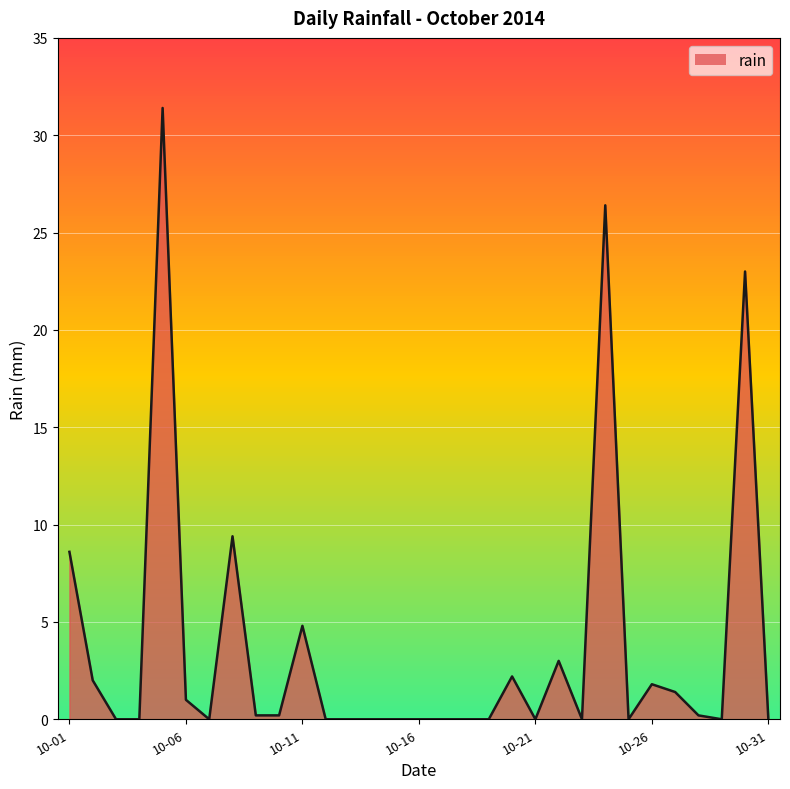

What is the maximum value shown in the chart?

31.4